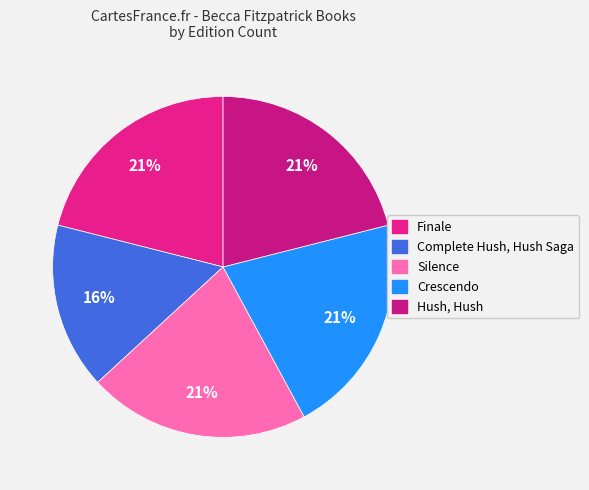

How many slices are in this pie chart?

5